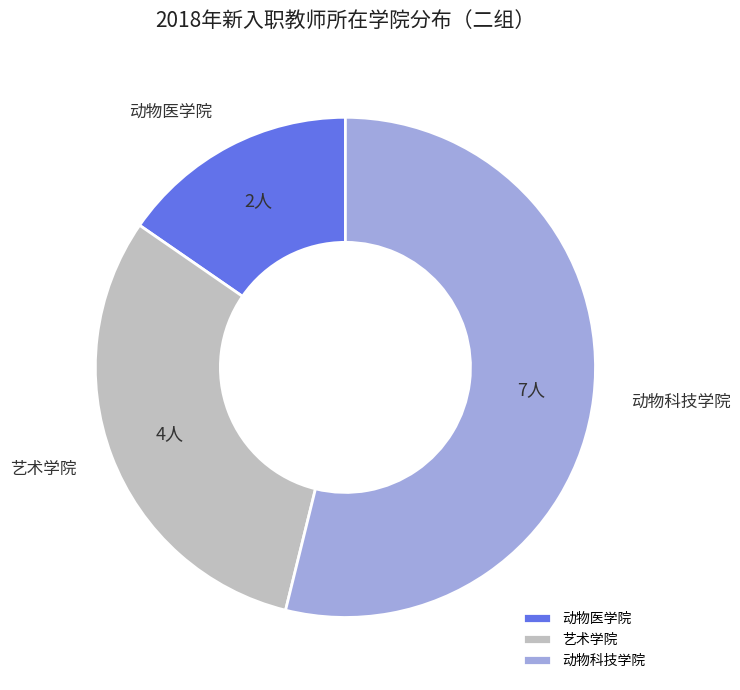

Which has a higher value, 动物科技学院 or 艺术学院?

动物科技学院